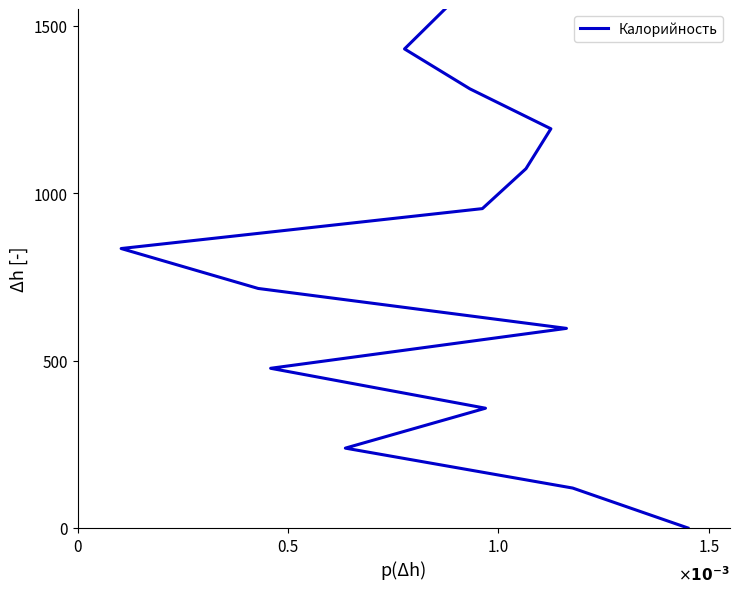

The value at 1.5 is 605.4. True or false?

False